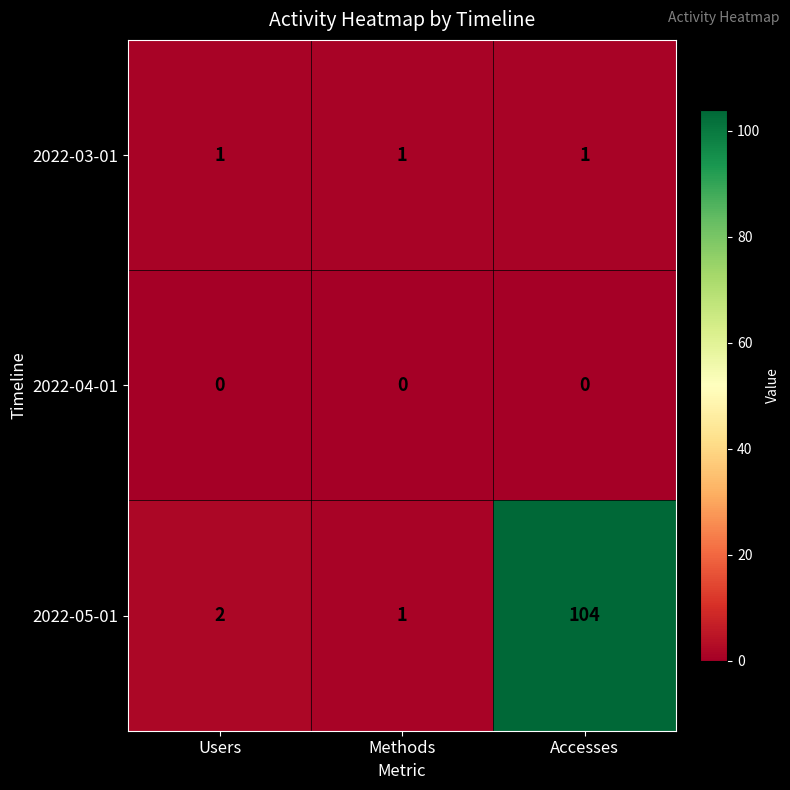

At which category is the sum across all series the highest?

Accesses